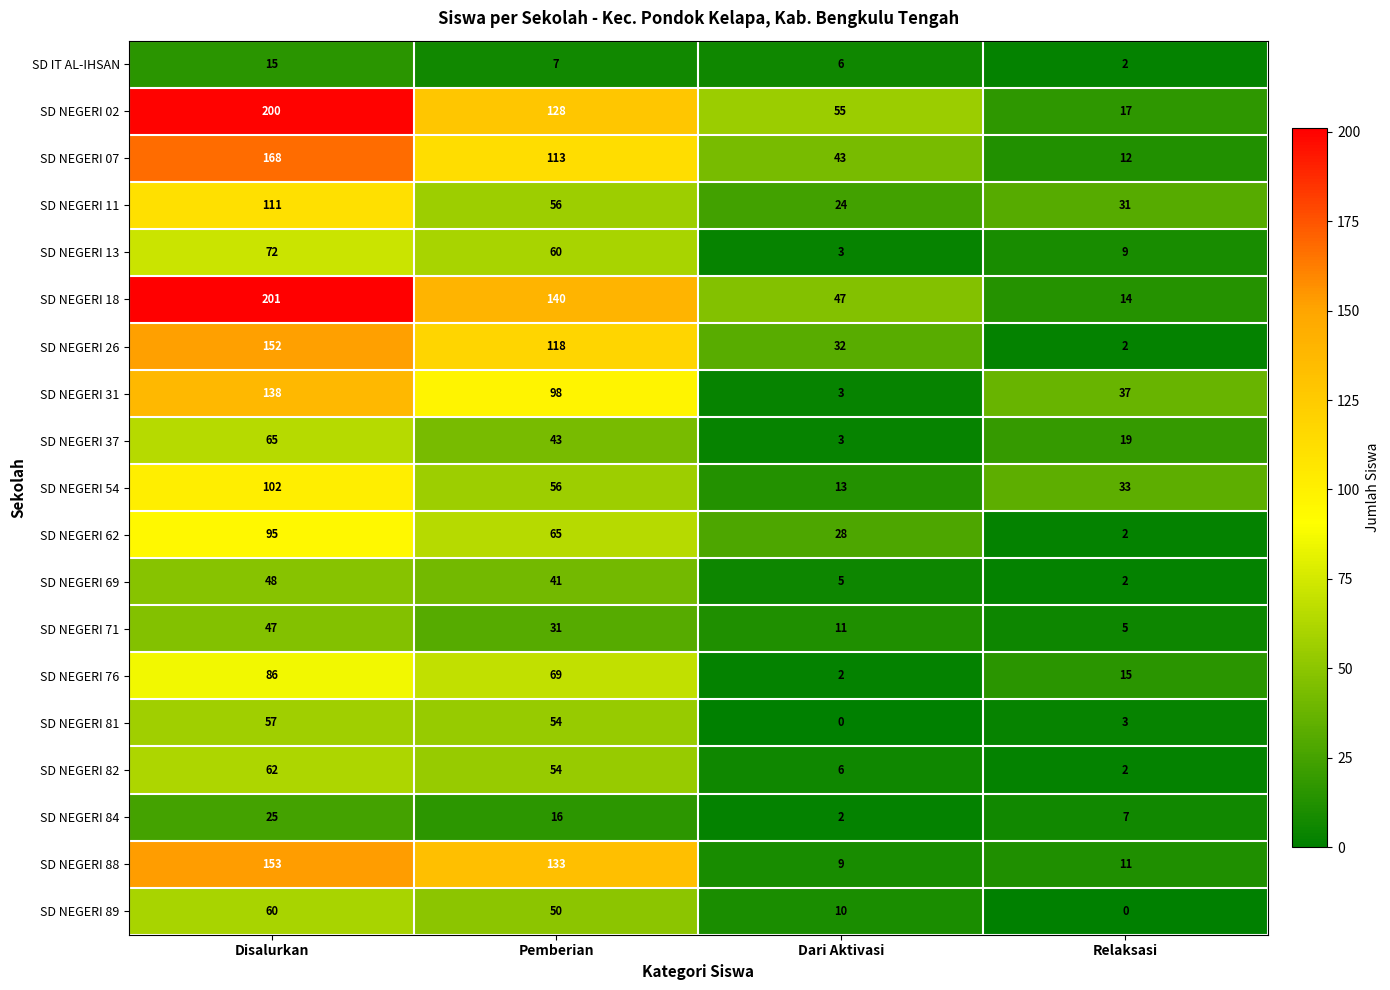

True or false: SD NEGERI 69 has a value of 1 at Relaksasi.

False